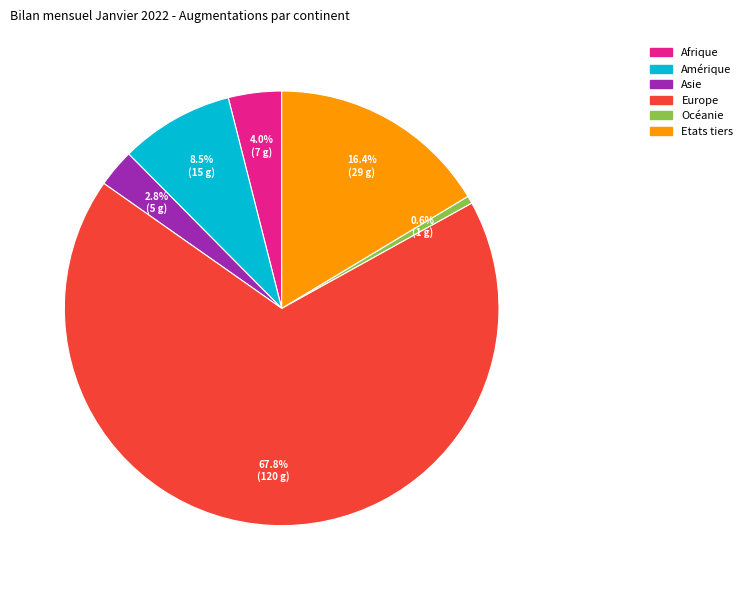

True or false: Océanie accounts for 1% of the total.

True